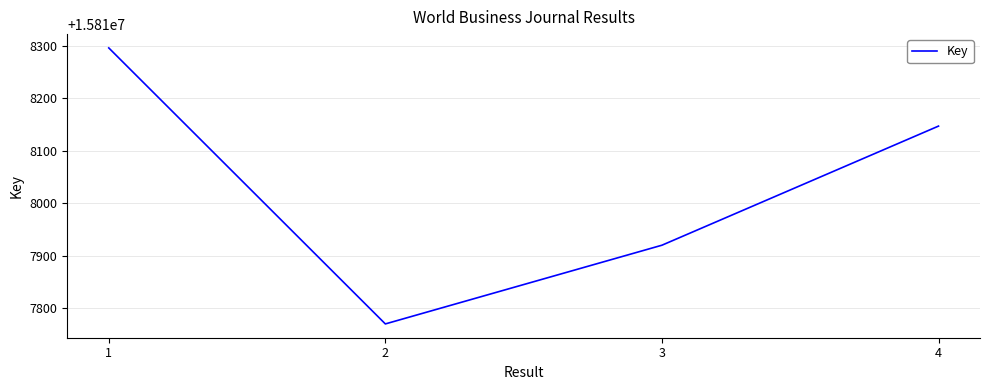

Rank the categories by value from lowest to highest.

2, 3, 4, 1